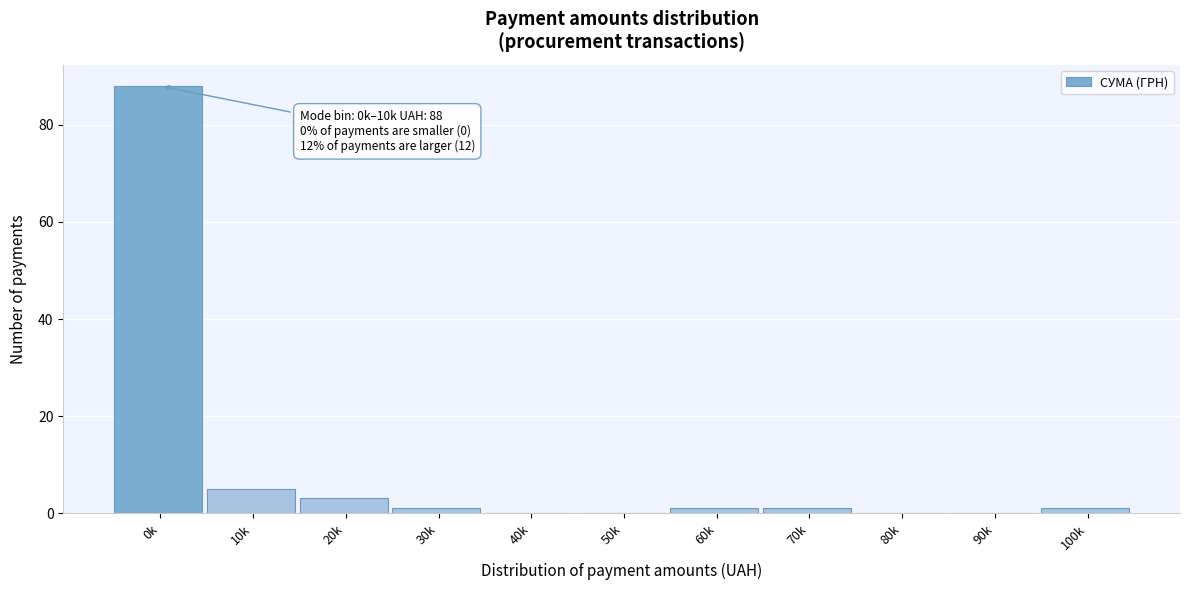

Reading left to right, extract all data points from this chart.

0k=88	10k=5	20k=3	30k=1	40k=0	50k=0	60k=1	70k=1	80k=0	90k=0	100k=1